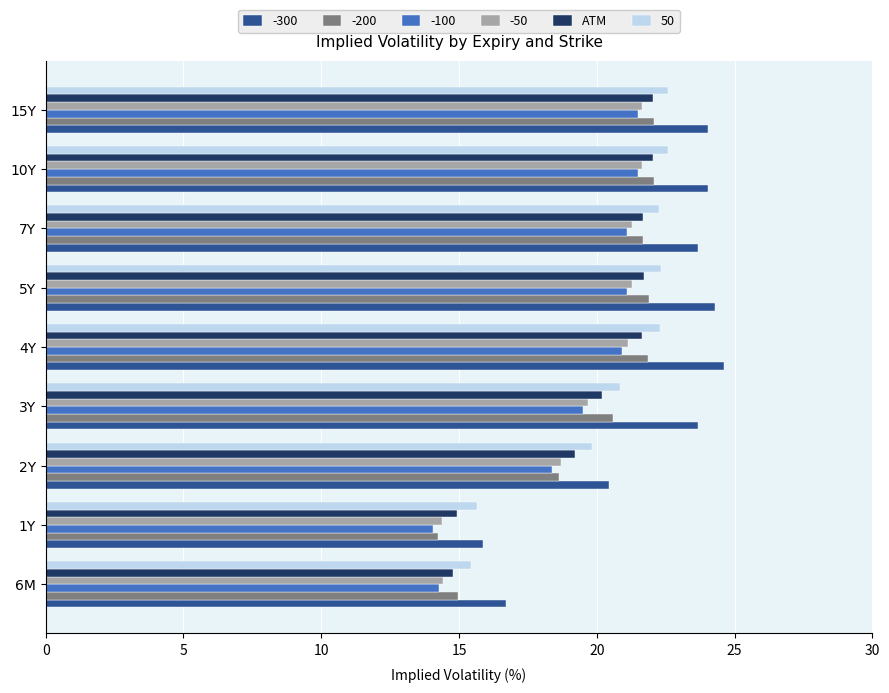

What is the maximum value for -50?

21.6